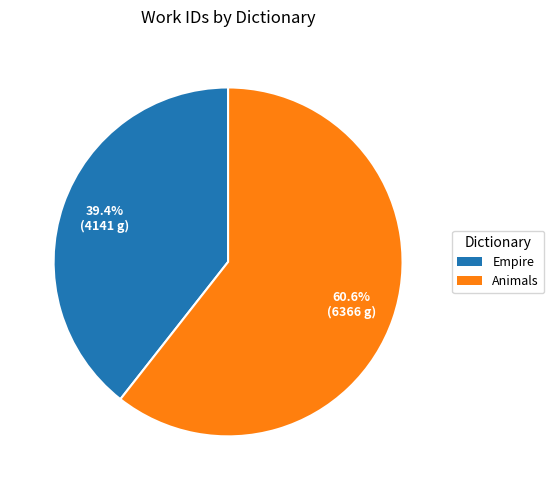

True or false: Empire accounts for 39% of the total.

True